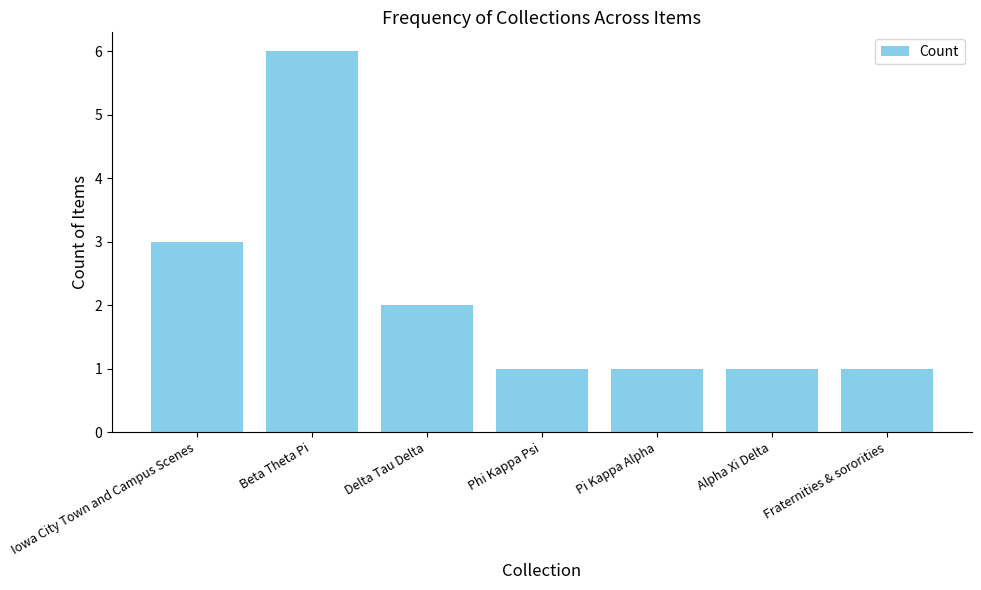

What is the sum of all values?

15